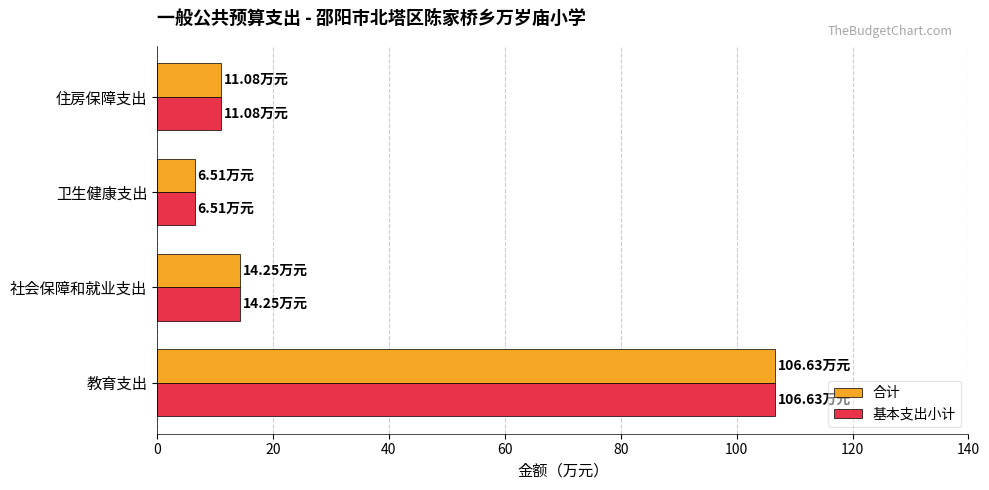

What is the total value across all series at 住房保障支出?

22.2